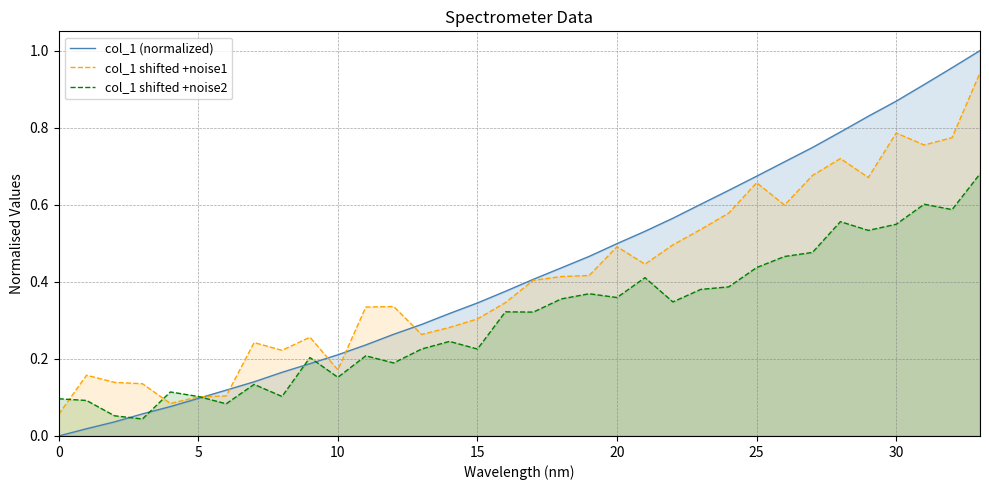

How many distinct data groups are displayed?

3